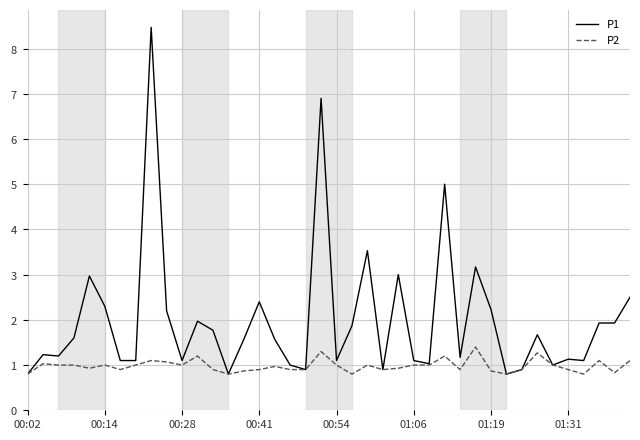

What are all the series names shown in the legend?

P1, P2